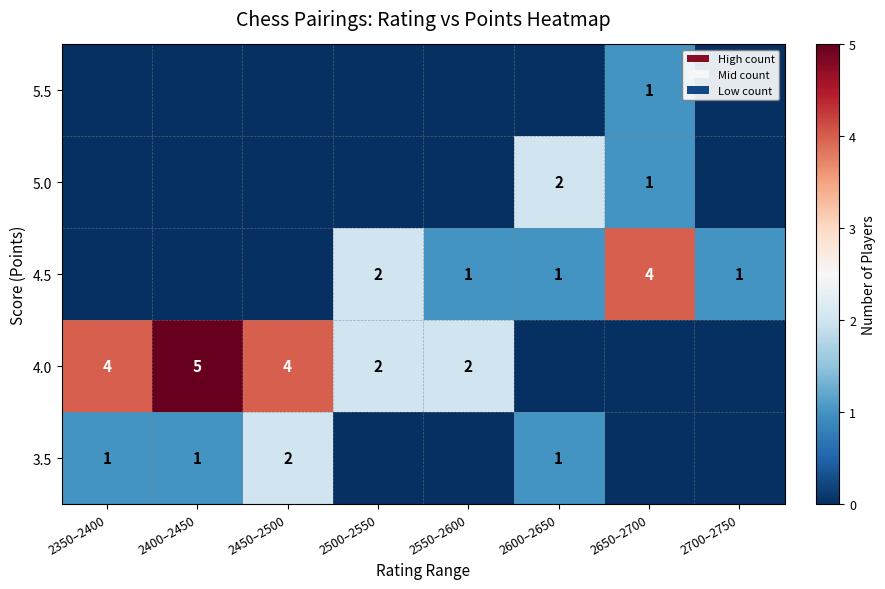

True or false: 3.5 has a value of 1 at 2350–2400.

True